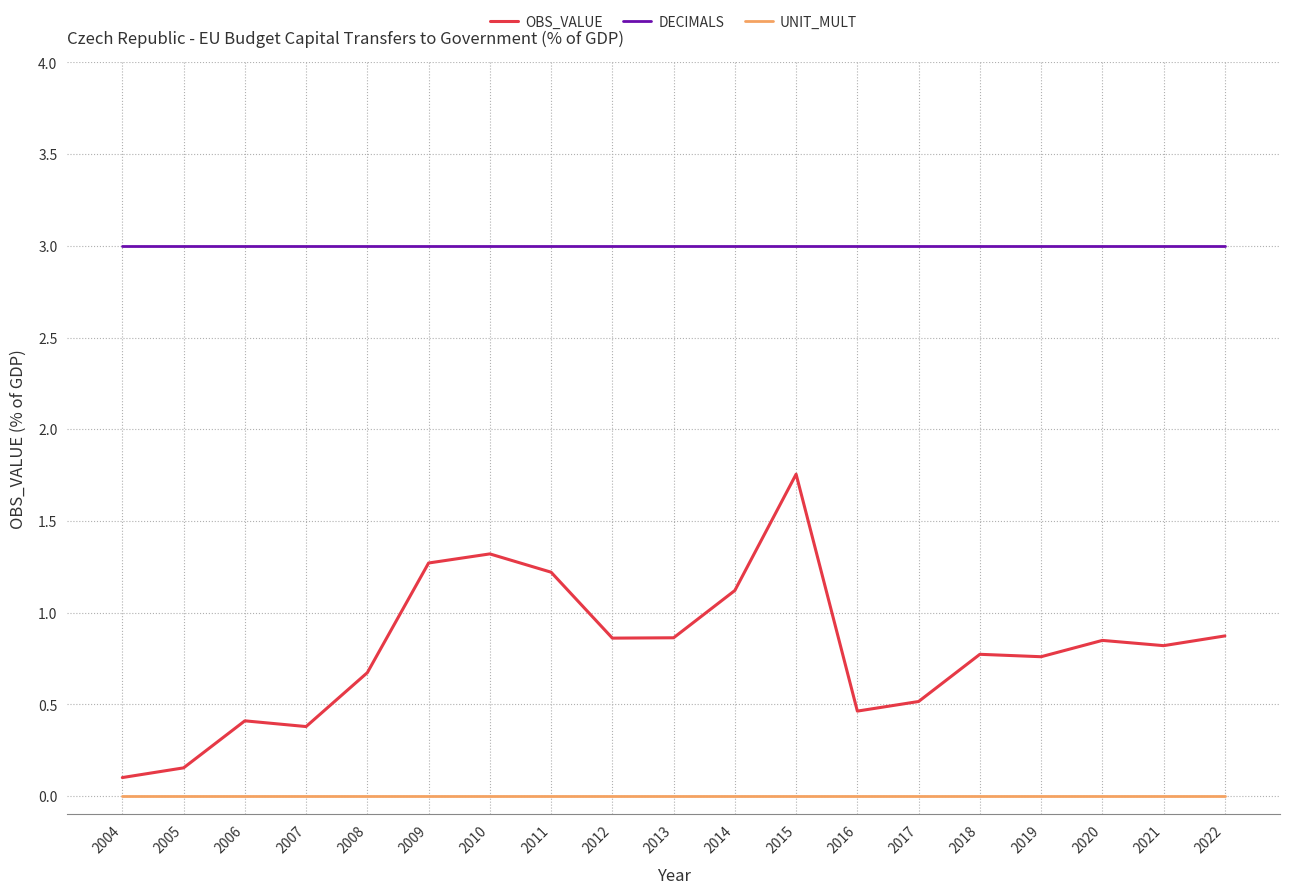

What is the minimum value for DECIMALS?

3.0